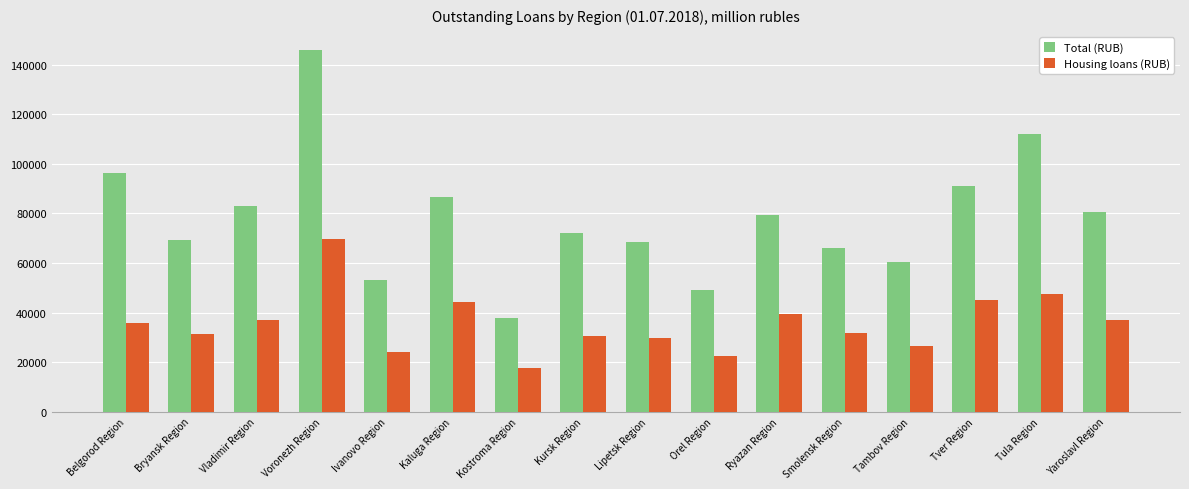

True or false: Total (RUB) has a value of 59716 at Belgorod Region.

False